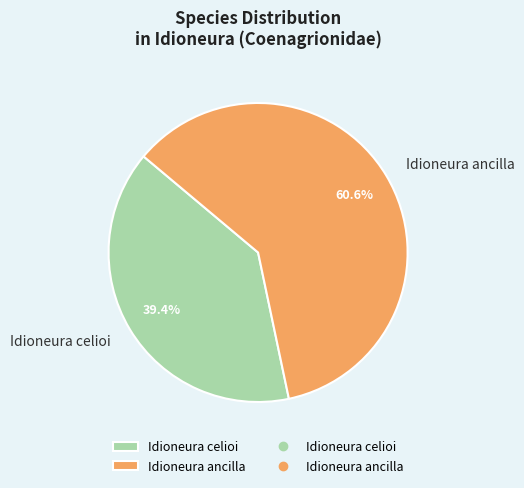

To the nearest percent, what is the difference between the Idioneura ancilla and Idioneura celioi slice percentages?

21%